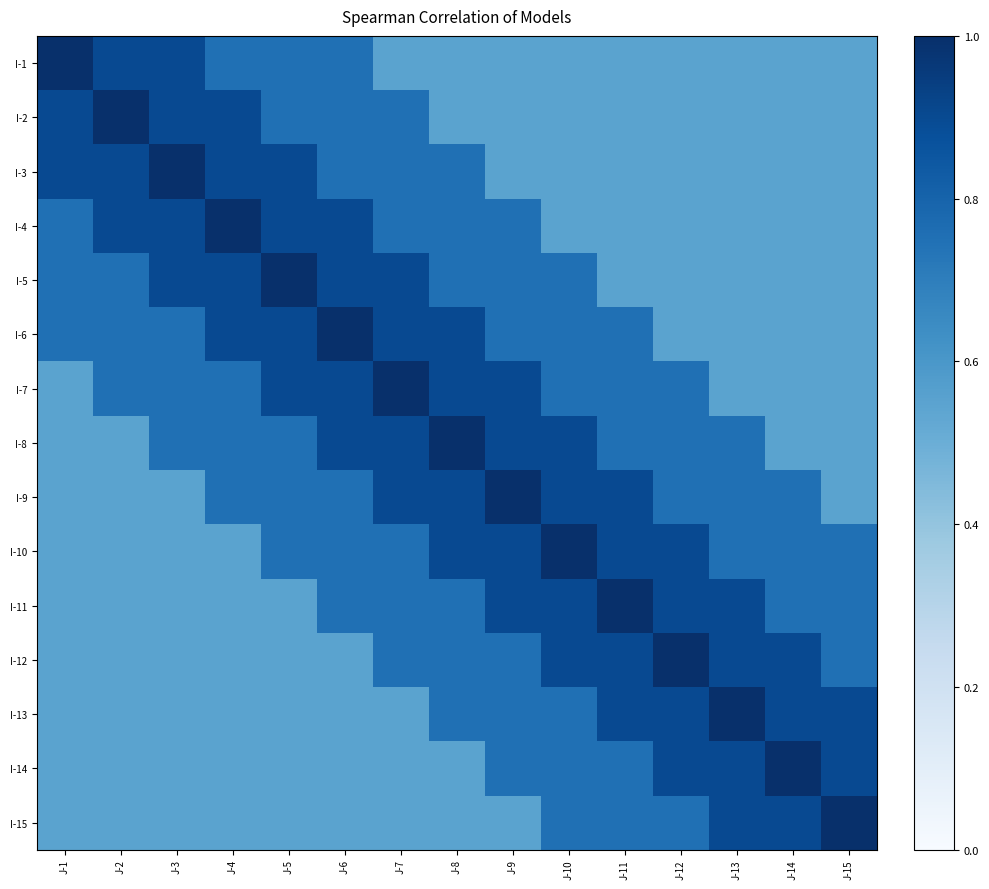

Rank the series by their maximum value, from lowest to highest.

I-1, I-2, I-3, I-4, I-5, I-6, I-7, I-8, I-9, I-10, I-11, I-12, I-13, I-14, I-15